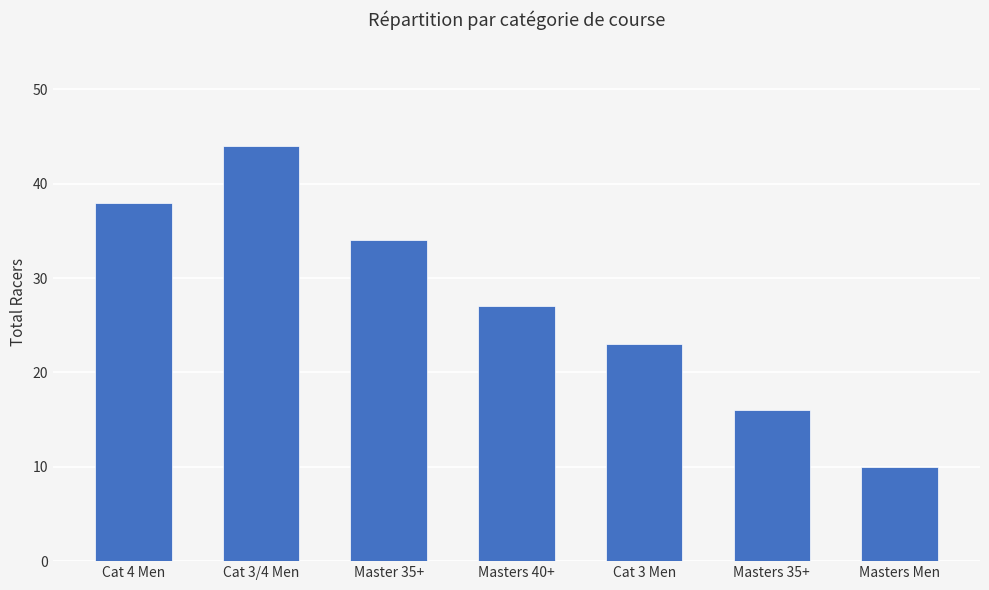

Rank the categories by value from highest to lowest.

Cat 3/4 Men, Cat 4 Men, Master 35+, Masters 40+, Cat 3 Men, Masters 35+, Masters Men